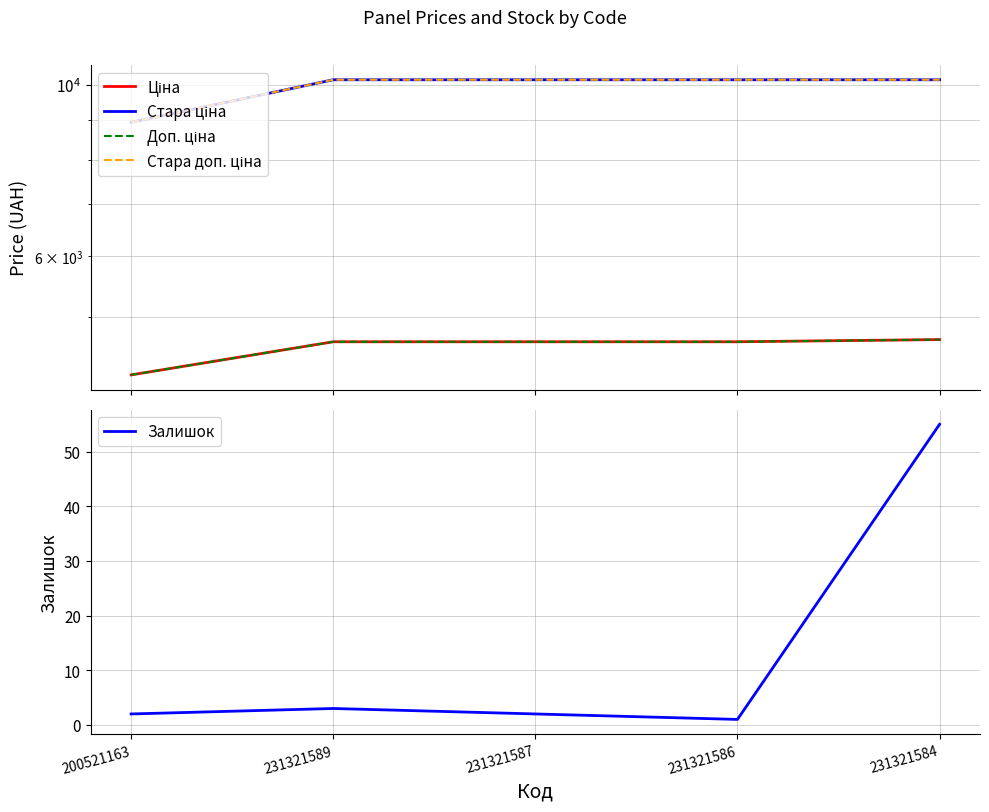

What is the label of the 1st point from the right?

231321584